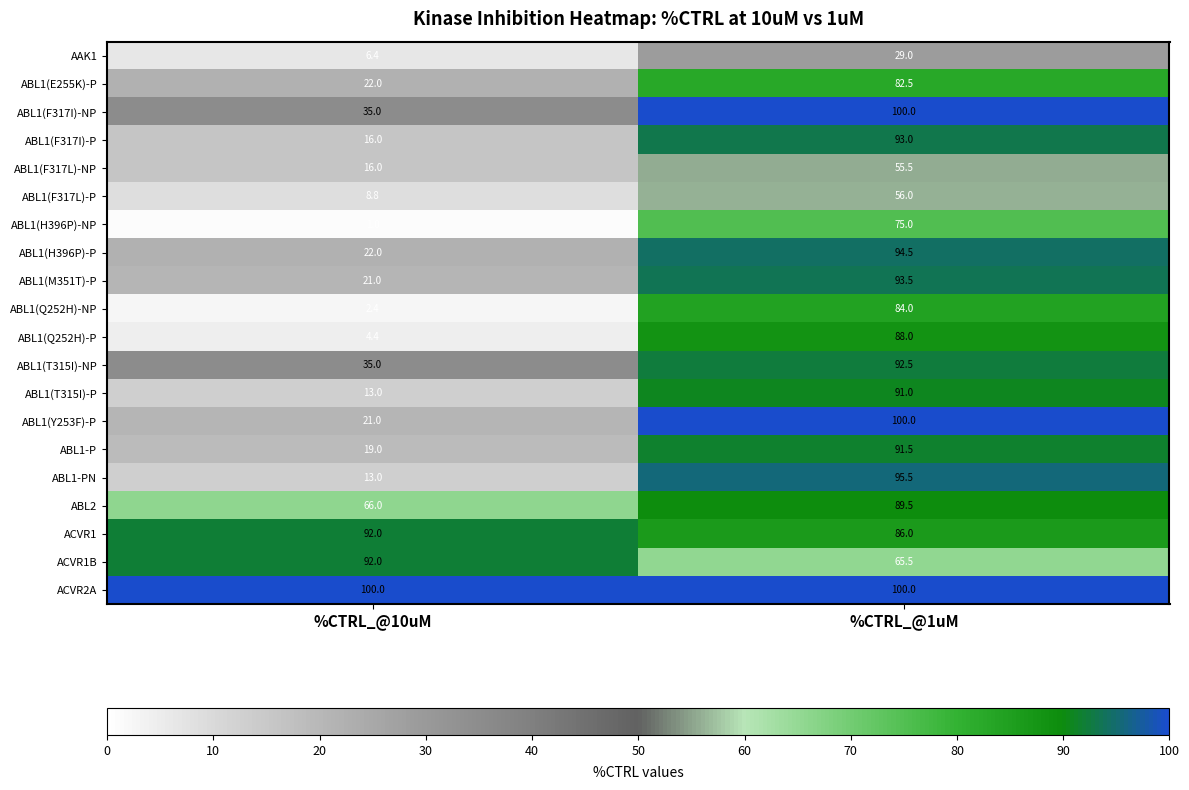

What is the approximate value of ABL1(E255K)-P at %CTRL_@1uM?

82.5